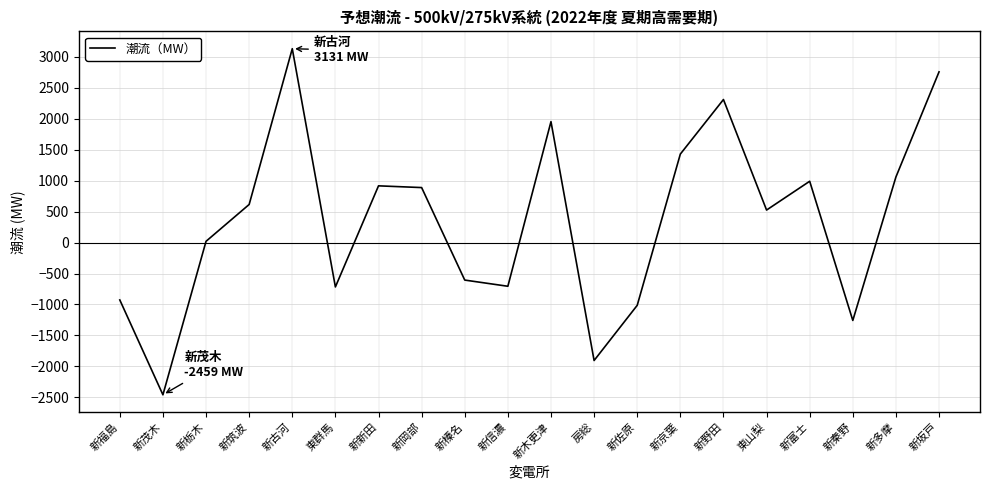

What is the change in value from 新茂木 to 新野田?

+4769